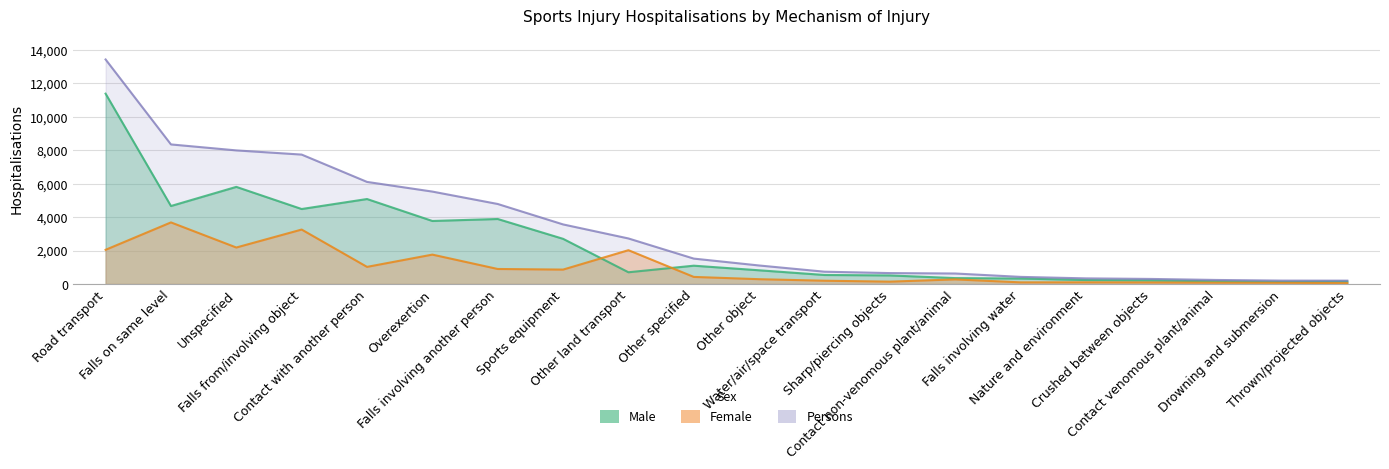

Reading right to left, list all the values displayed in this chart.

Male: 148	130	162	210	235	327	352	512	539	819	1094	701	2699	3884	3766	5077	4480	5803	4660	11373
Female: 52	73	79	92	101	98	275	140	196	287	423	2020	861	897	1756	1023	3253	2180	3680	2043